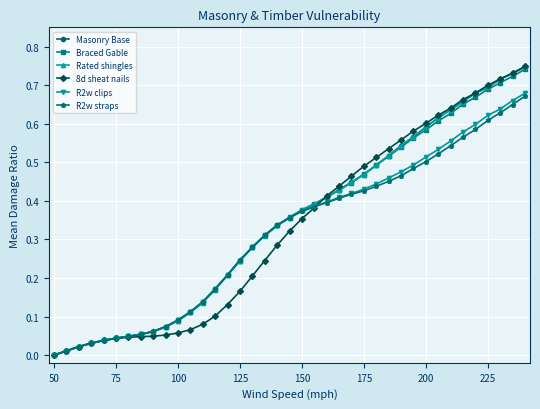

How many lines are shown in the chart?

6